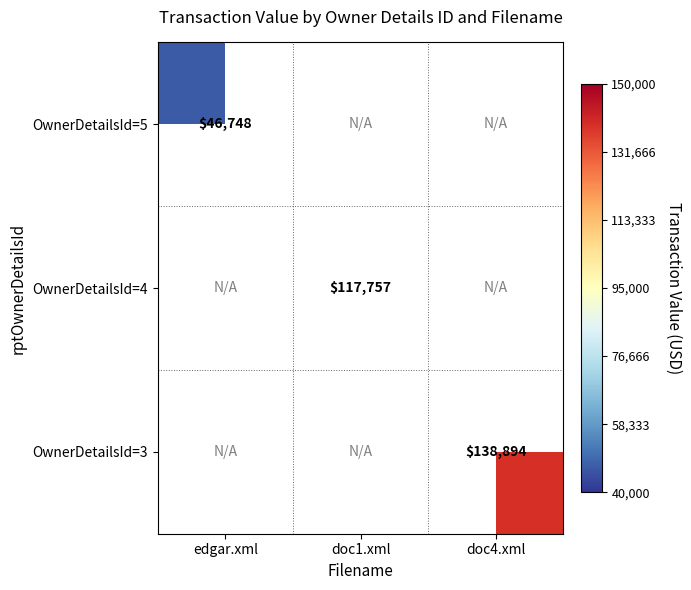

The value of OwnerDetailsId=4 at doc1.xml is 56853. True or false?

False